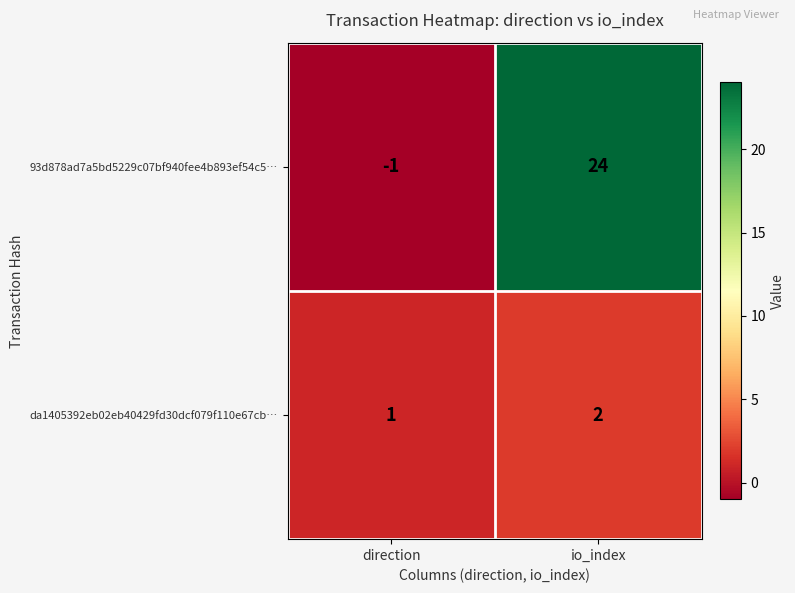

Rank the series by their maximum value, from lowest to highest.

da1405392eb02eb40429fd30dcf079f110e67cb…, 93d878ad7a5bd5229c07bf940fee4b893ef54c5…